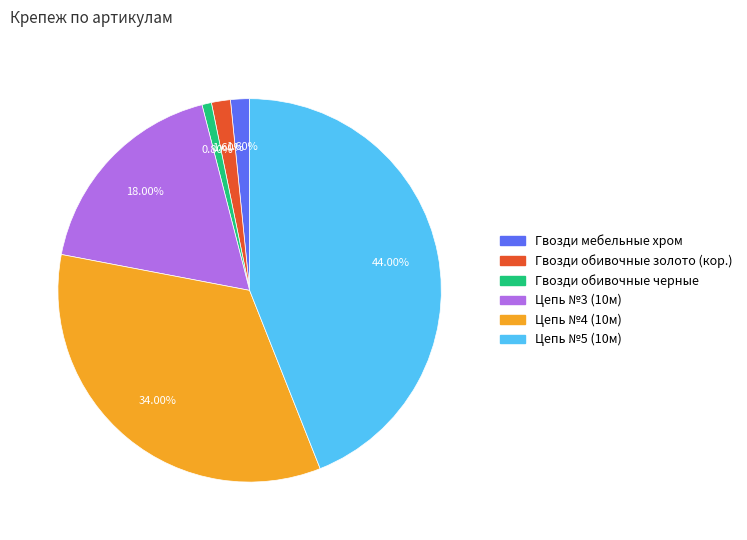

Does Гвозди обивочные золото (кор.) represent more than half of the total?

No